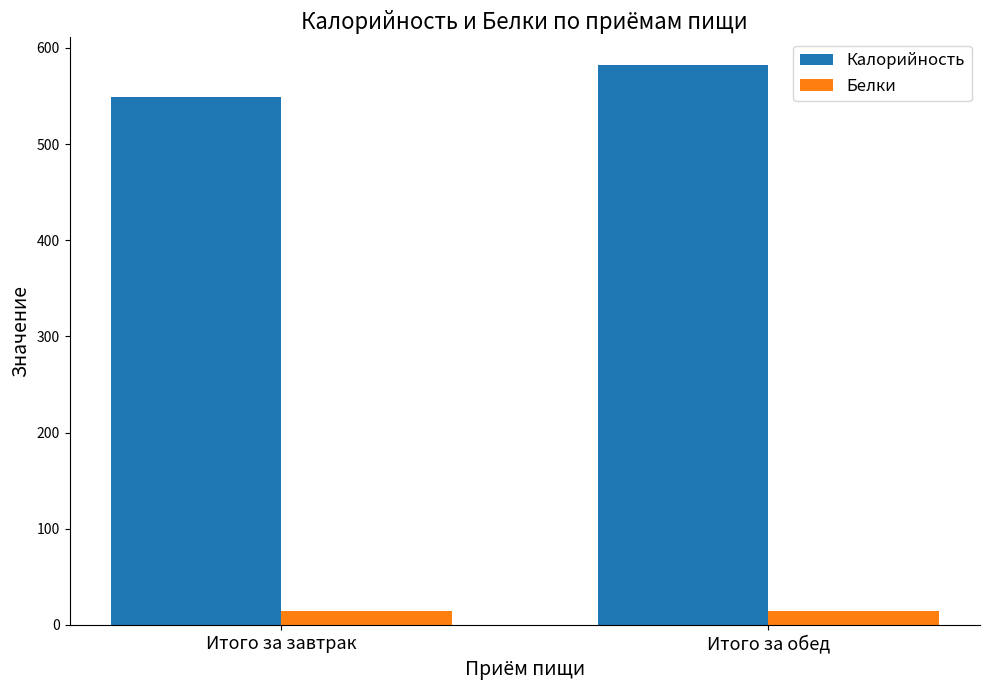

At which category is the sum across all series the highest?

Итого за обед